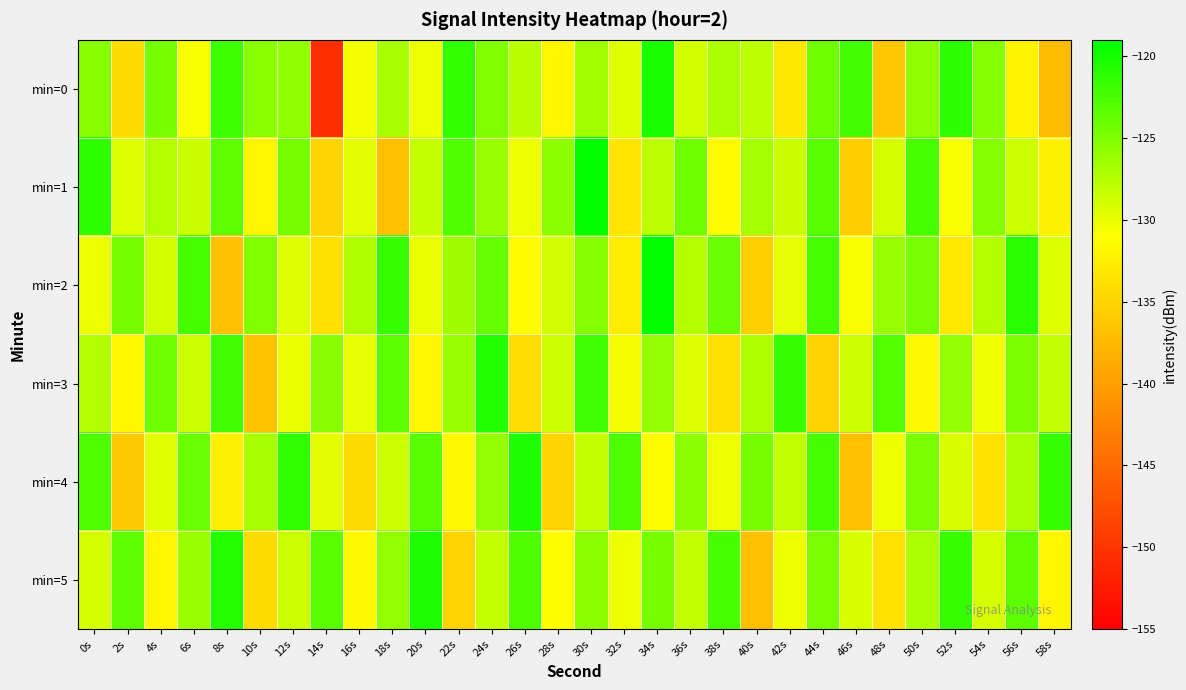

What is the total value across all series at 38s?

-768.7